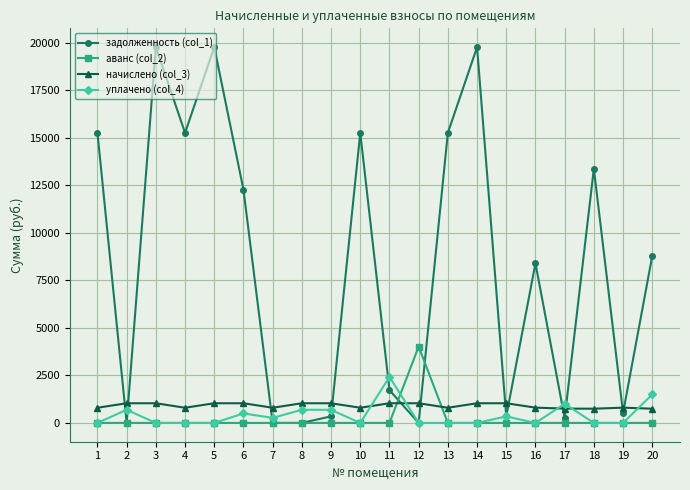

What is the highest value of the аванс (col_2) series?

4021.6